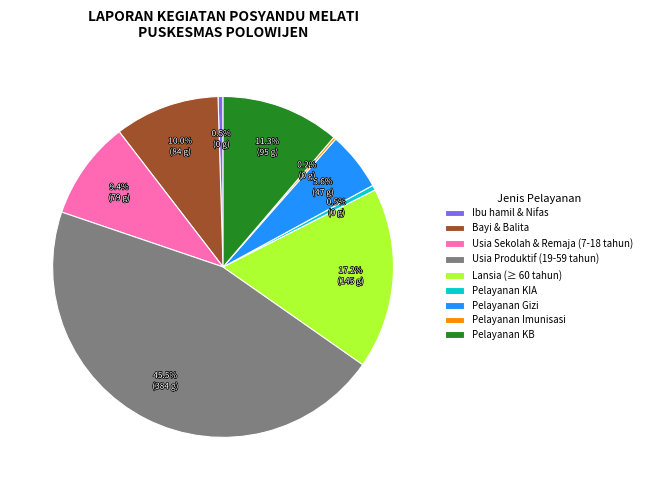

Approximately how many times larger is the value at Usia Produktif (19-59 tahun) compared to Pelayanan KB?

4.0